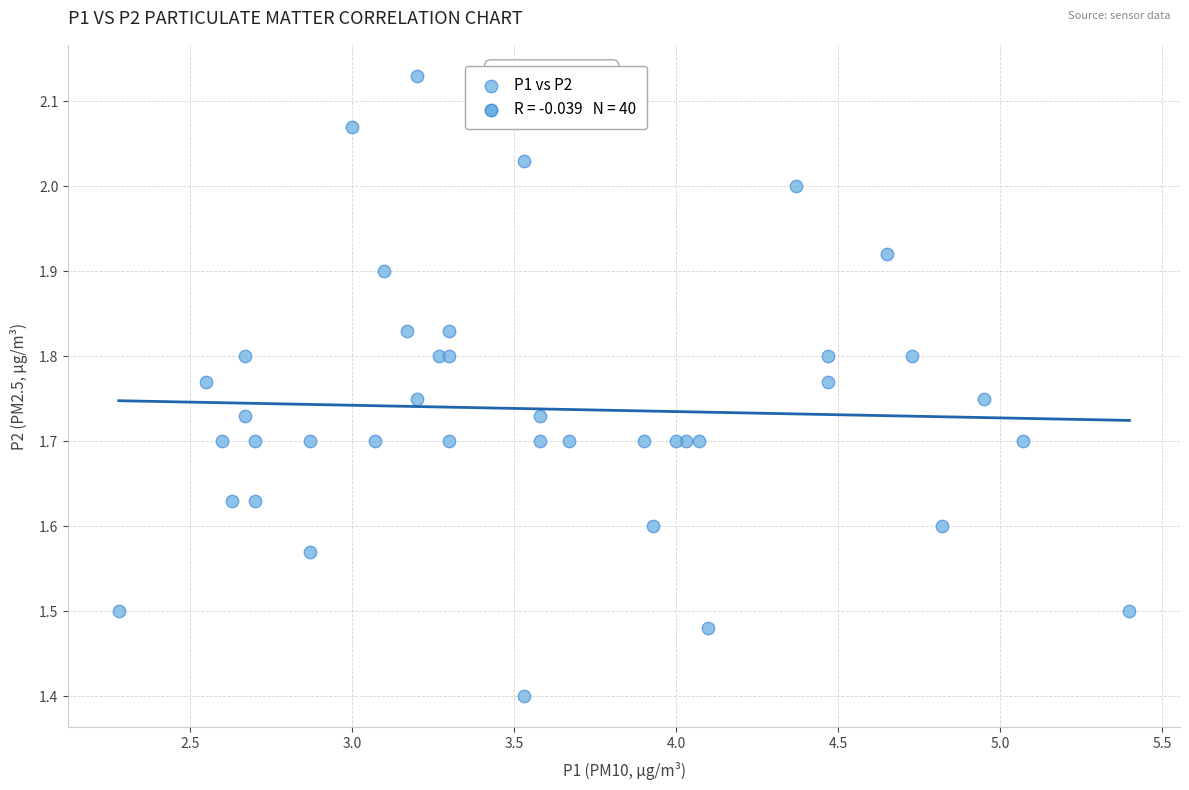

What Y value in the scatter plot is closest to 1?

1.4